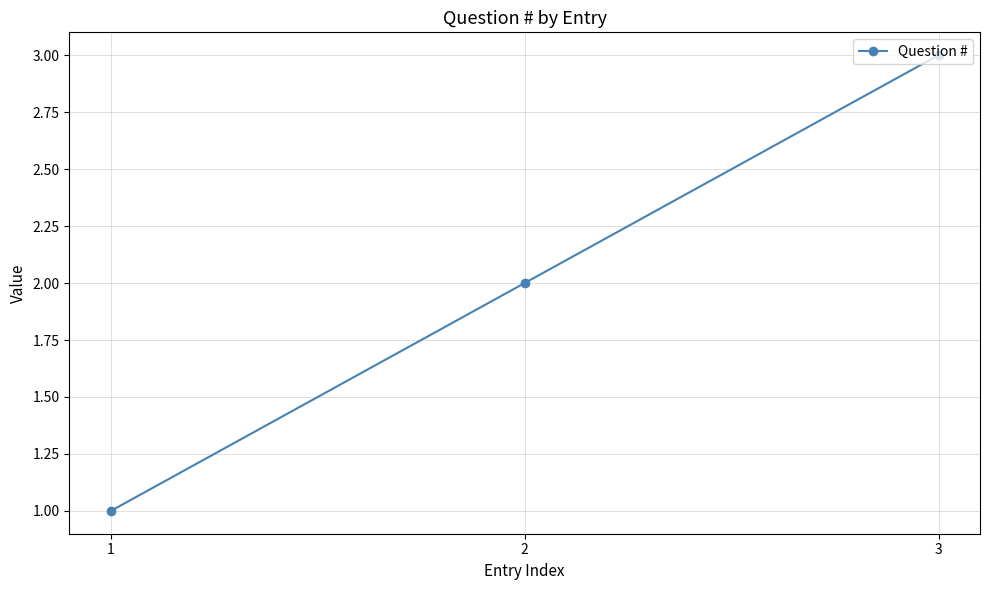

Reading right to left, list all the values displayed in this chart.

3=3	2=2	1=1